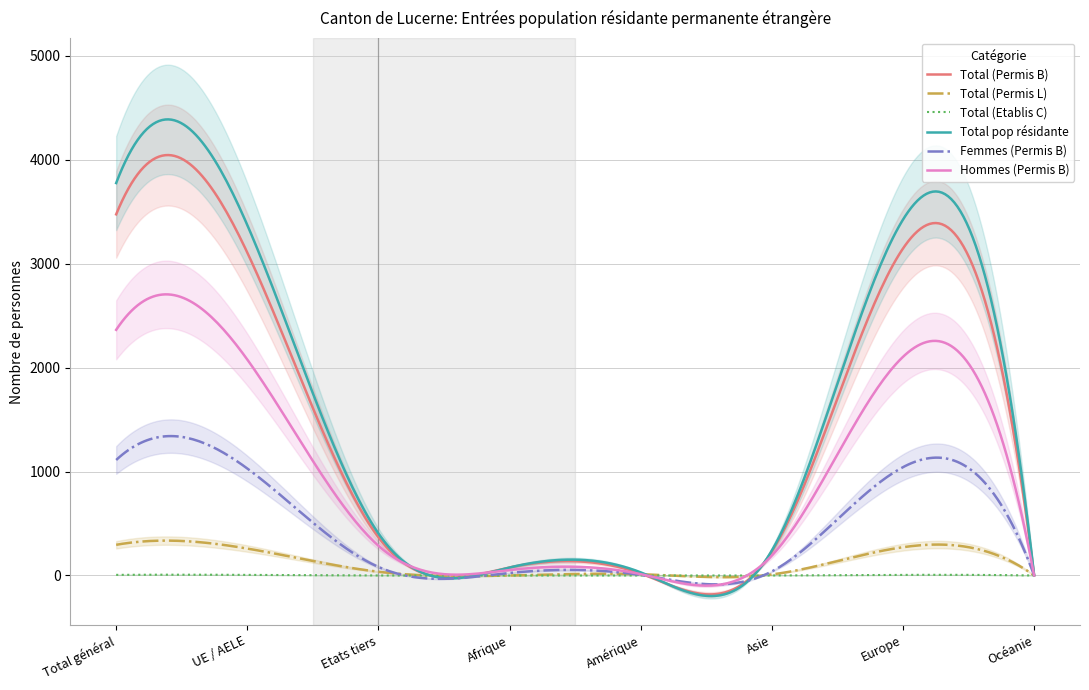

Which category has the highest value in the Total (Permis B) series?

Total général